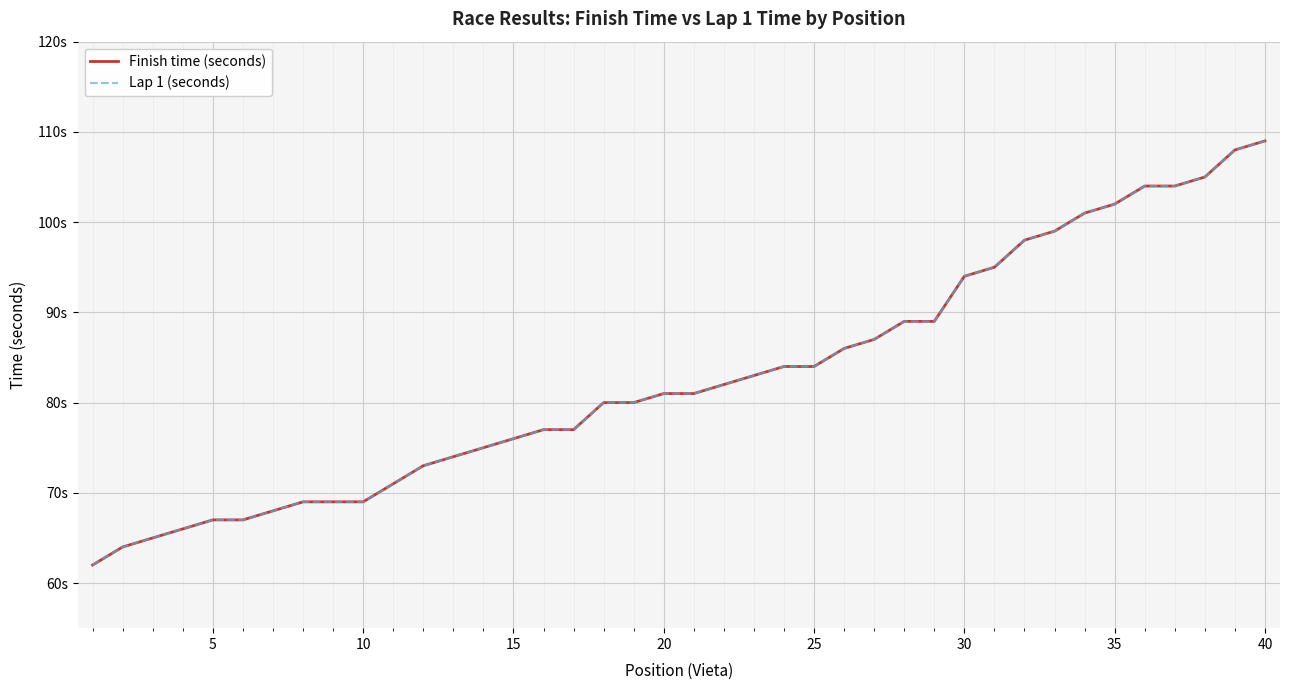

What is the value of the Finish time (seconds) point at the 19th from the left?

80